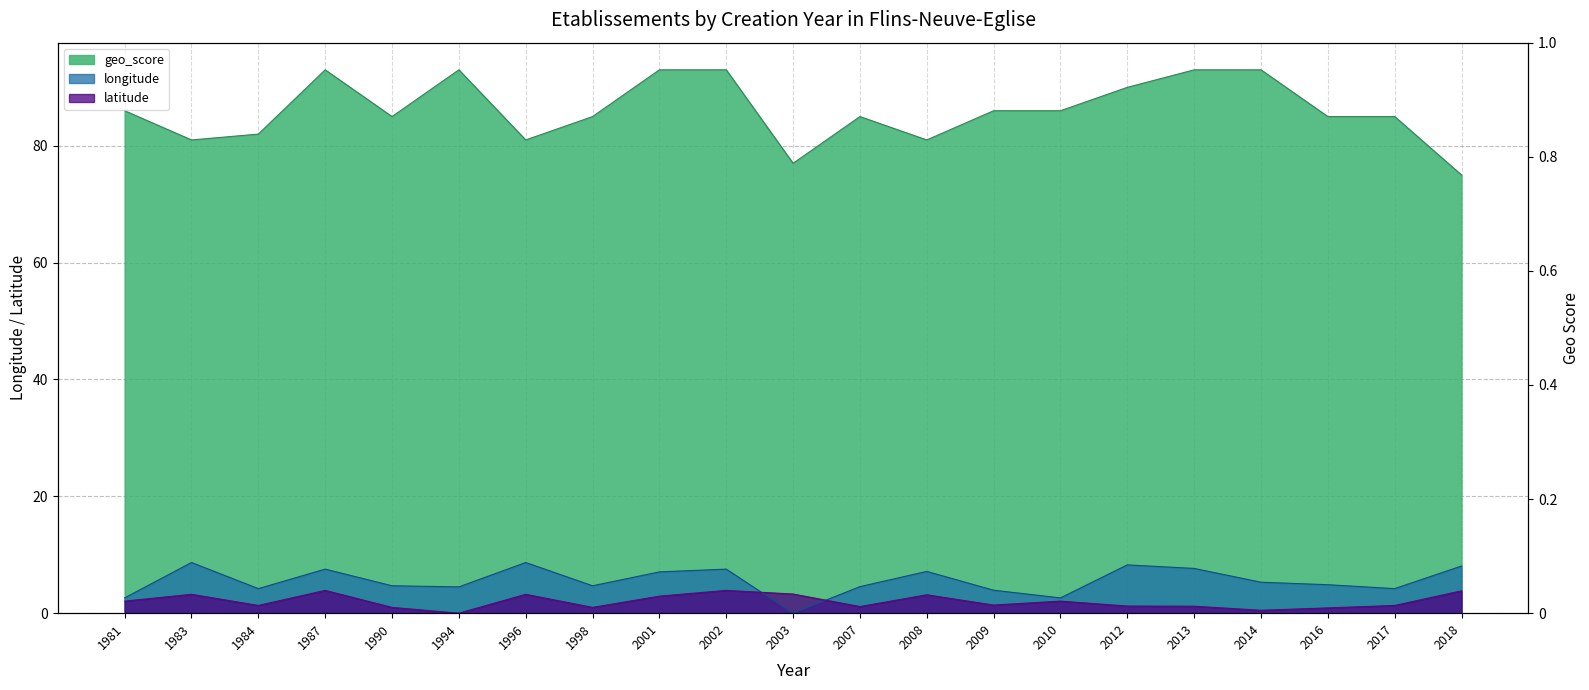

Does the chart have visible grid lines?

Yes